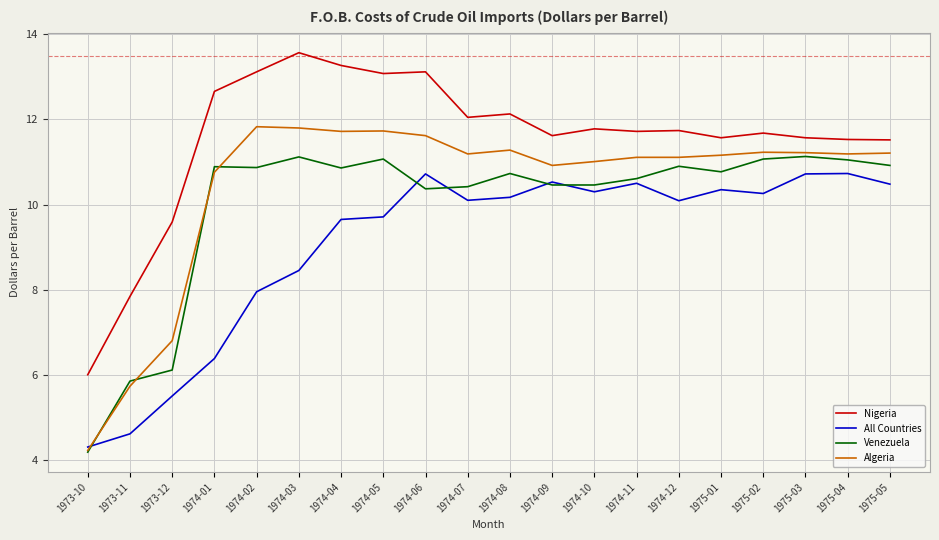

Which series has the largest total across all categories?

Nigeria